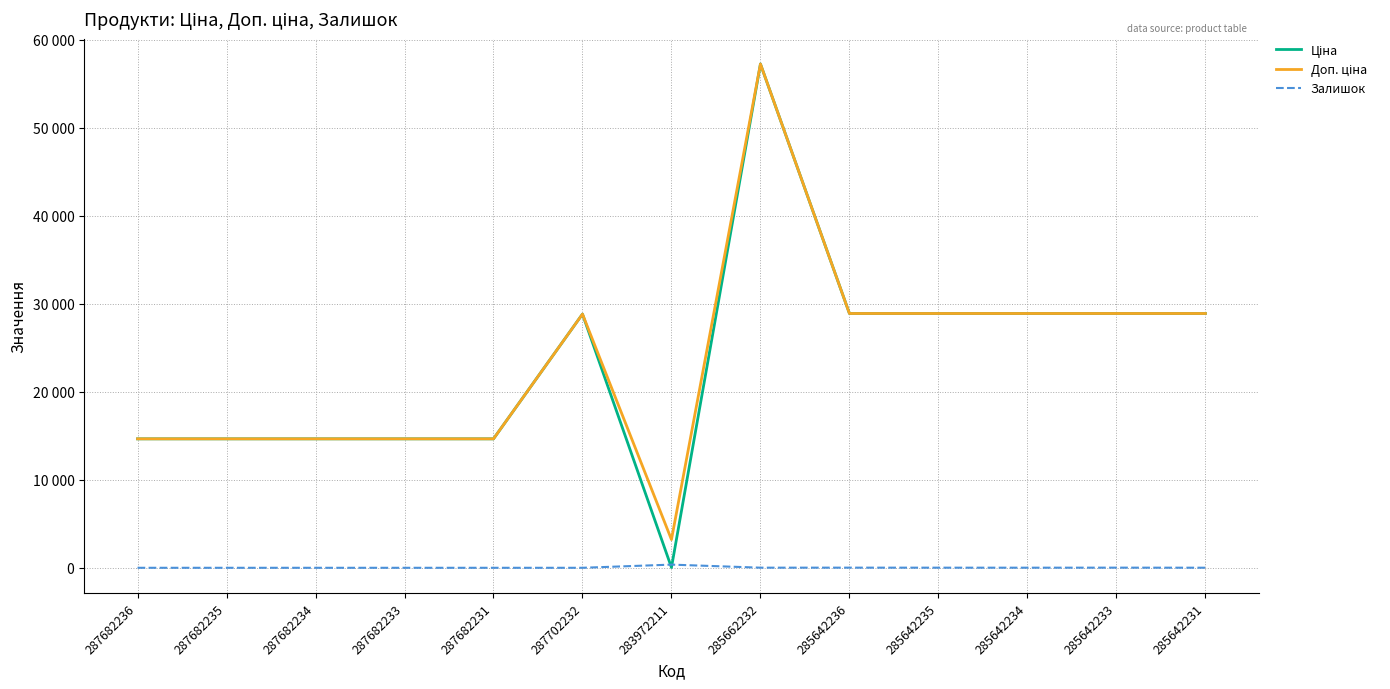

Rank the categories by Ціна value from lowest to highest.

283972211, 287682236, 287682235, 287682234, 287682233, 287682231, 287702232, 285642236, 285642235, 285642234, 285642233, 285642231, 285662232